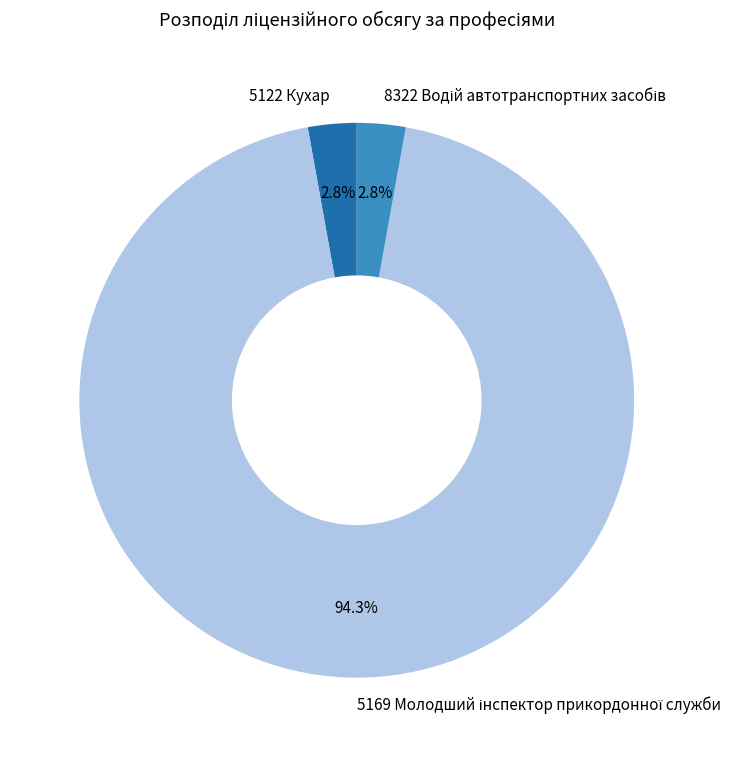

What percentage is the 5122 Кухар slice, to the nearest percent?

3%